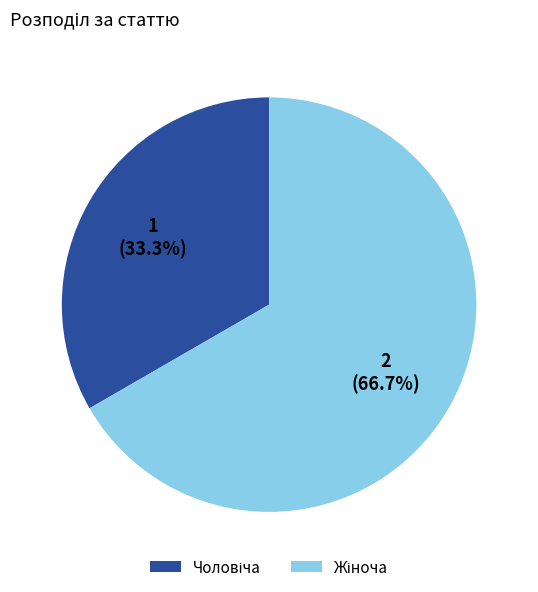

Is there any slice that represents more than half of the pie?

Yes